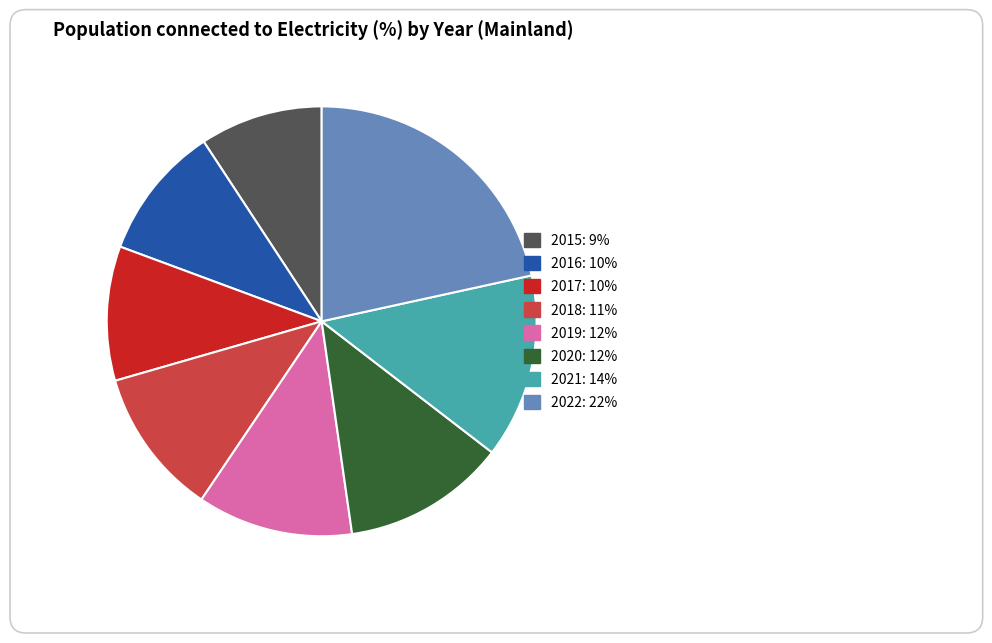

Is there any slice that represents more than half of the pie?

No